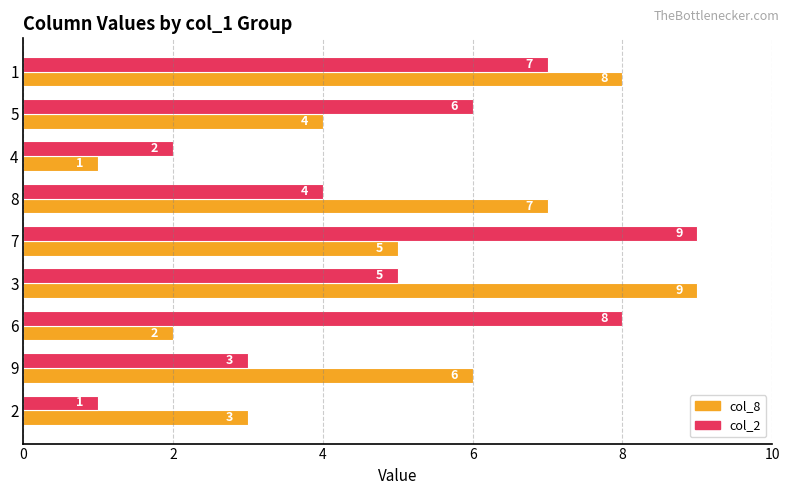

What is the difference between the maximum and second lowest values in the col_8 series?

7